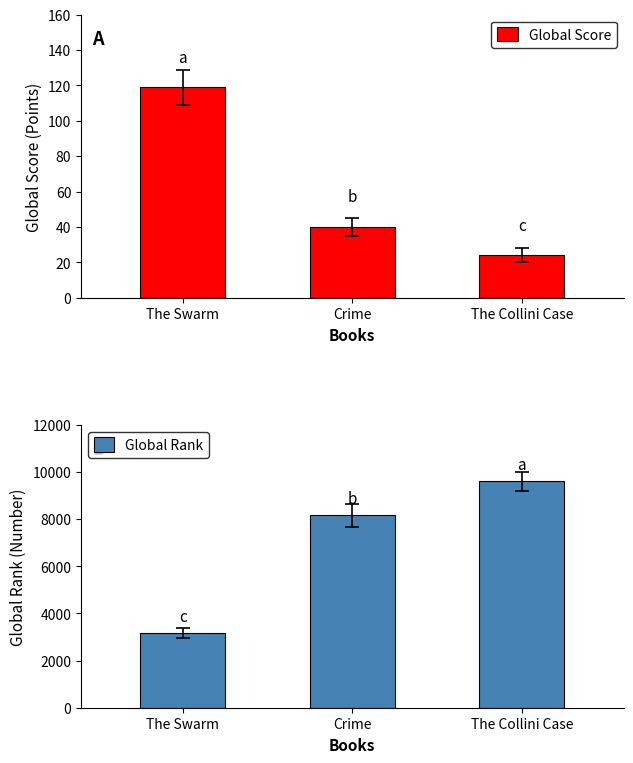

Reading left to right, extract all data points from this chart.

Global Score: 119	40	24
Global Rank: 3163	8163	9606